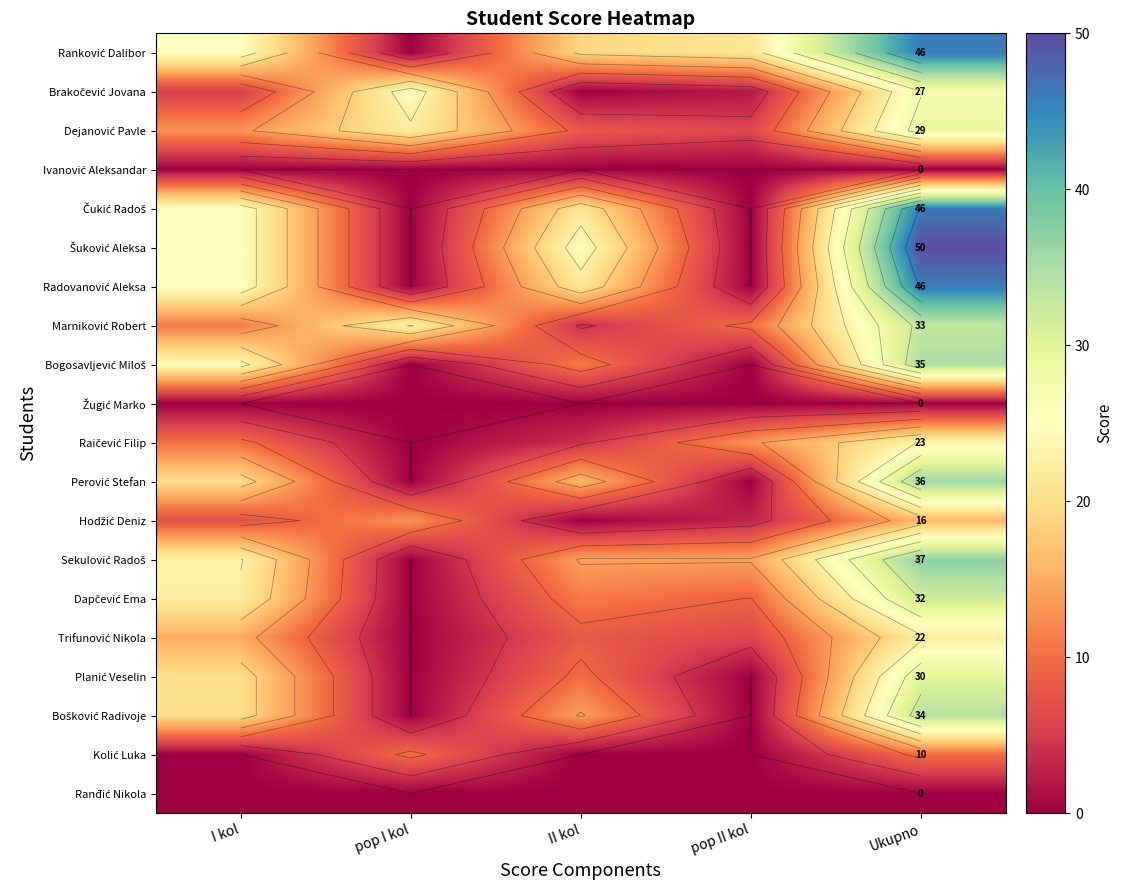

What is the difference between the second highest and minimum values in the Raičević Filip series?

13